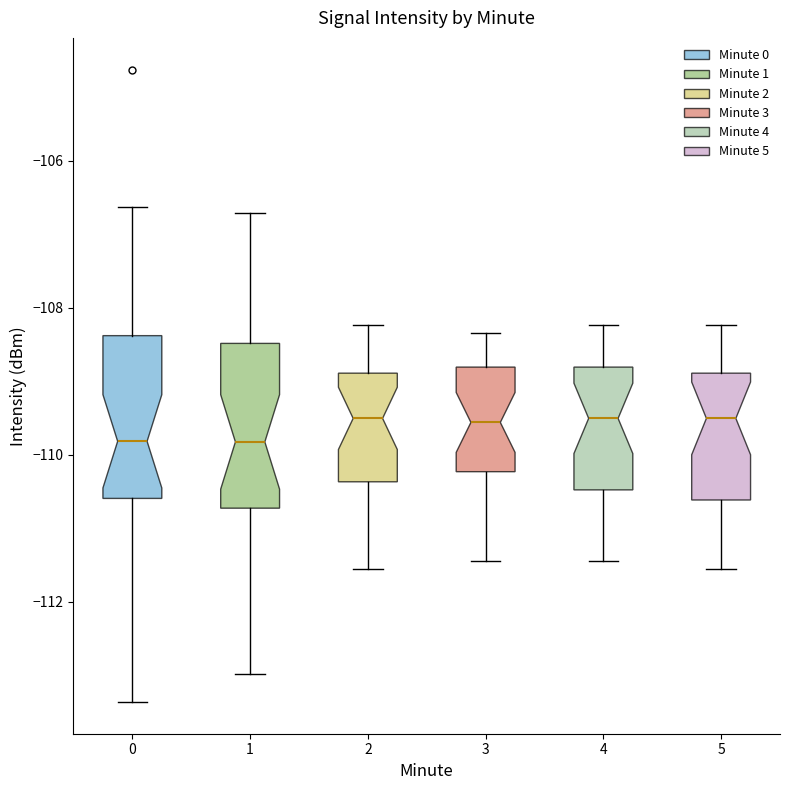

Where does the upper whisker of the box at x = 0 end on the y-axis? The values are not printed on the chart, so give them approximately, as read against the axis.

-106.6